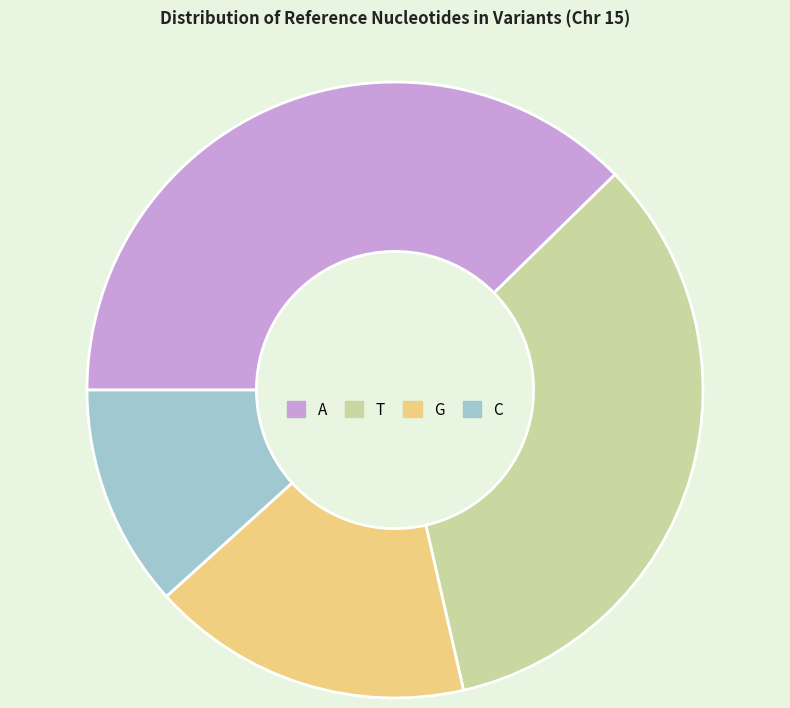

True or false: C accounts for 12% of the total.

True